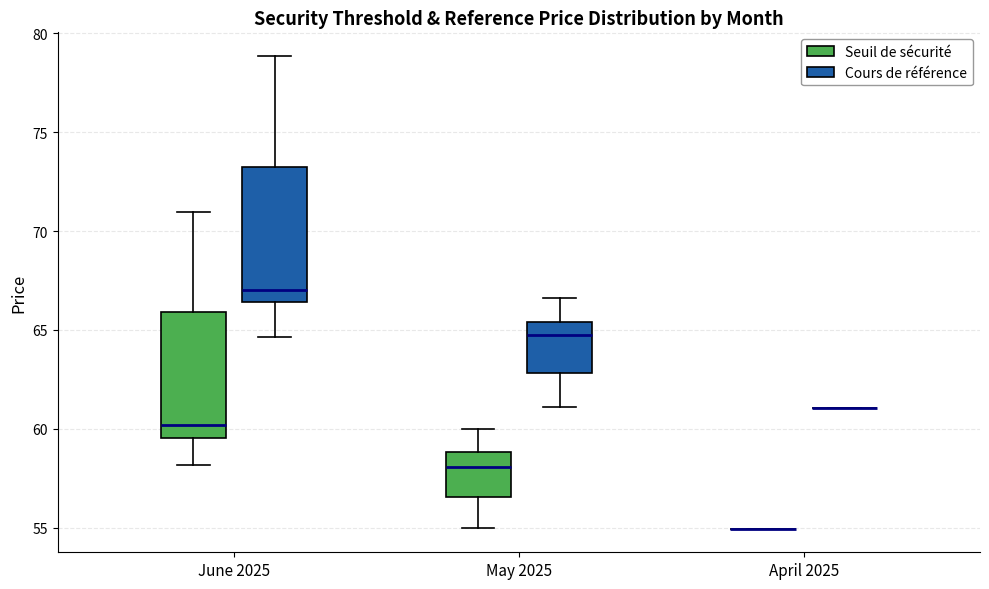

Where does the lower whisker of the box for June 2025 (Seuil de sécurité) end on the y-axis? The values are not printed on the chart, so give them approximately, as read against the axis.

58.0